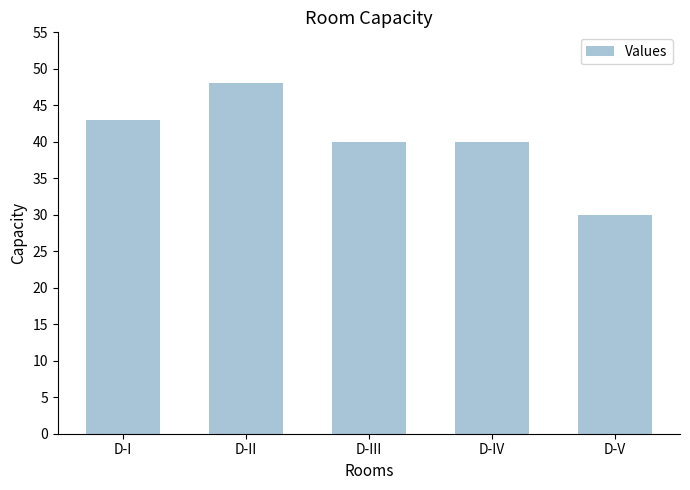

What position from the right is D-I?

5